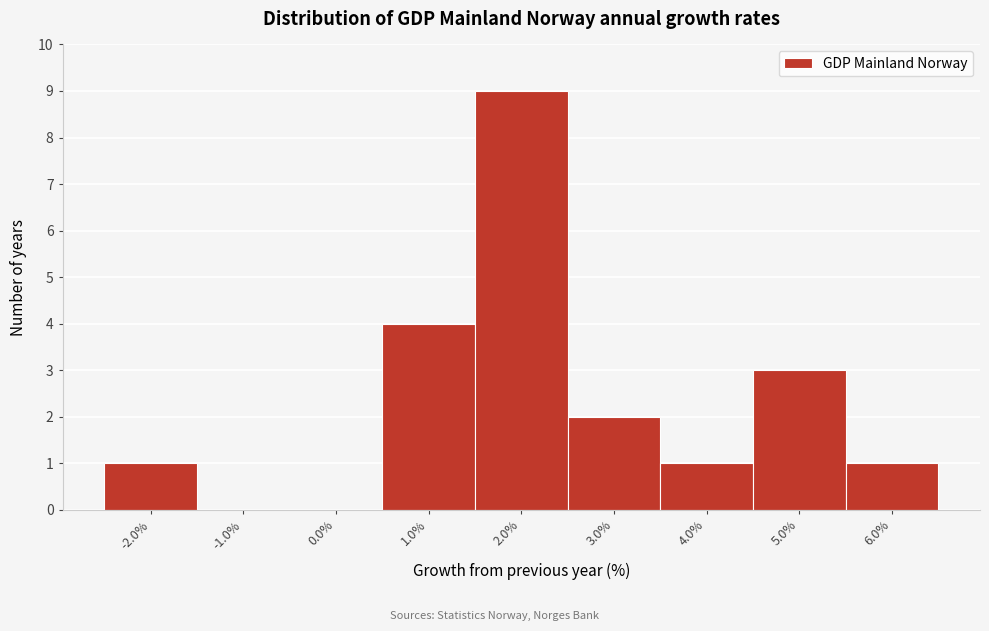

Over which range of the x-axis is the bar tallest?

1.5 to 2.5